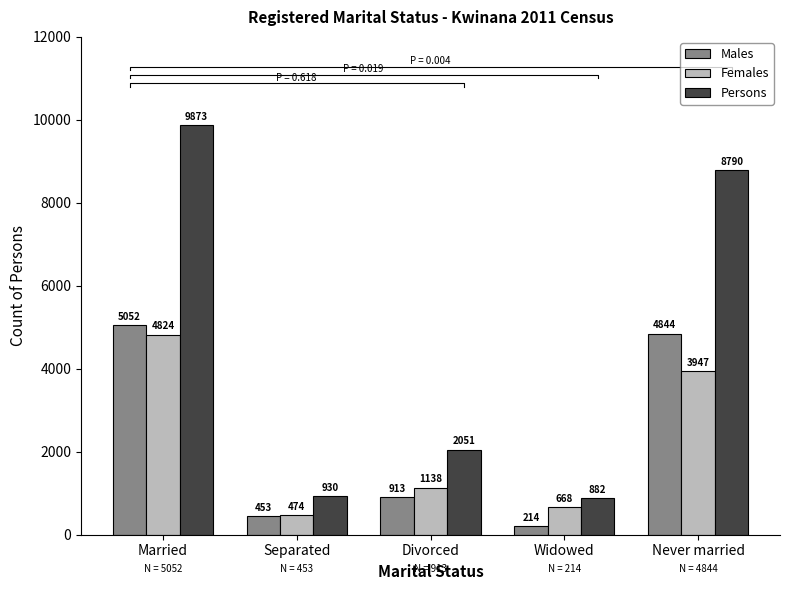

How many series are shown in this chart?

3